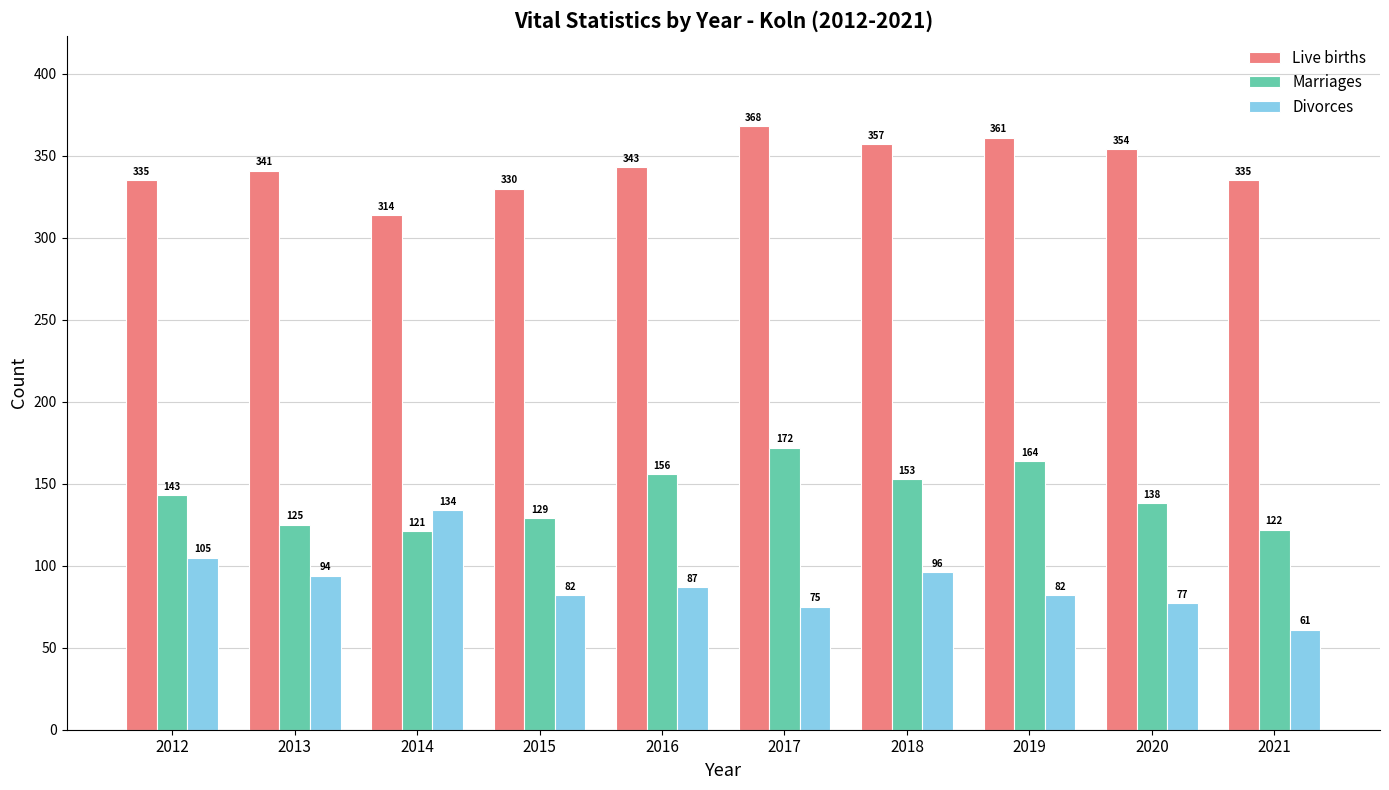

What is the sum of the Live births values at 2012 and 2016?

678